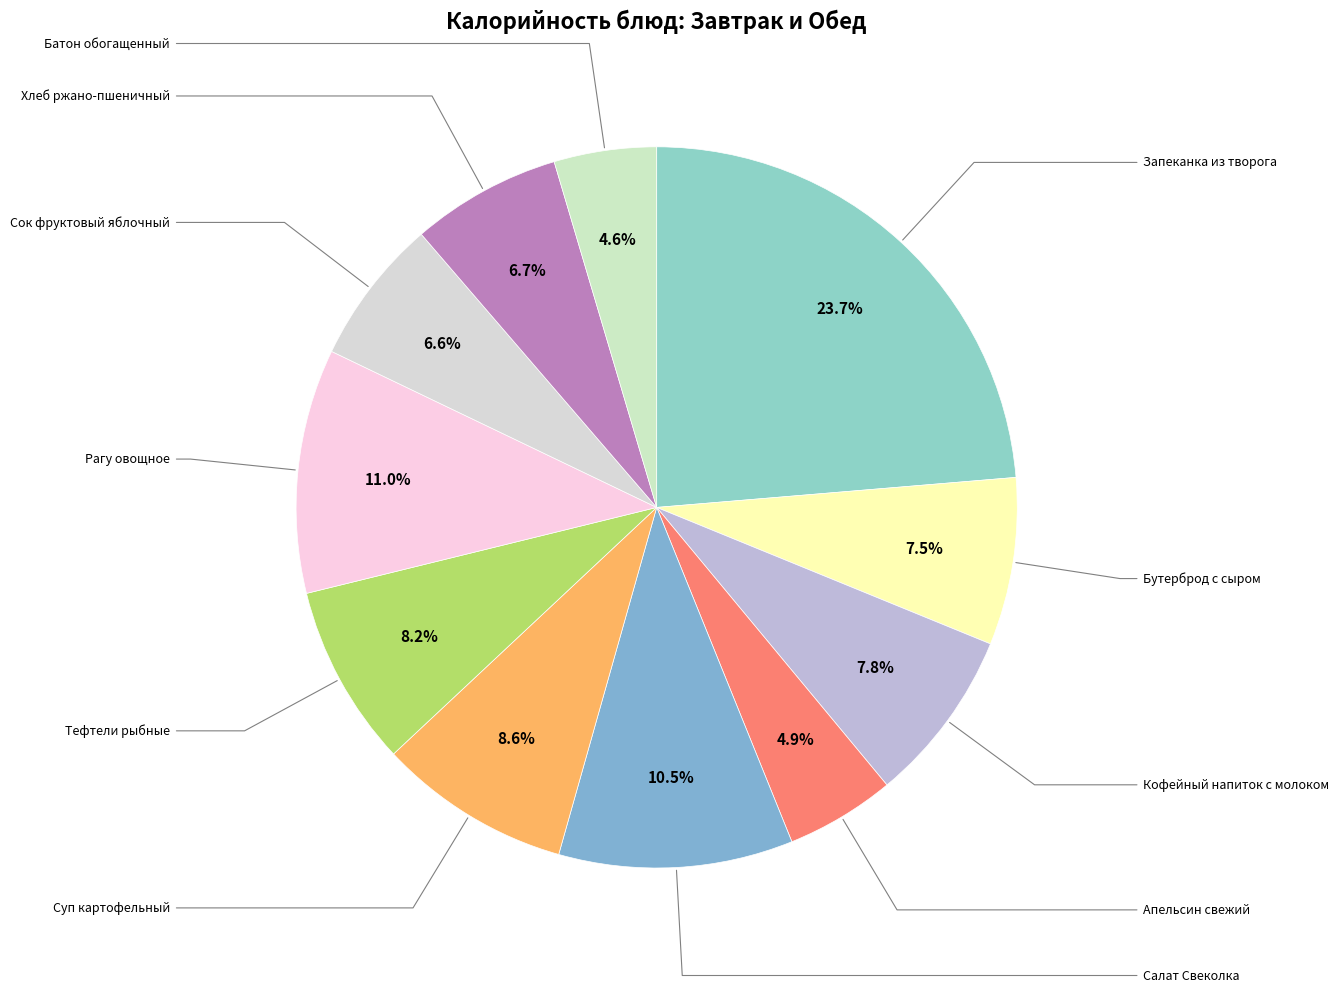

How many segments does this pie chart have?

11